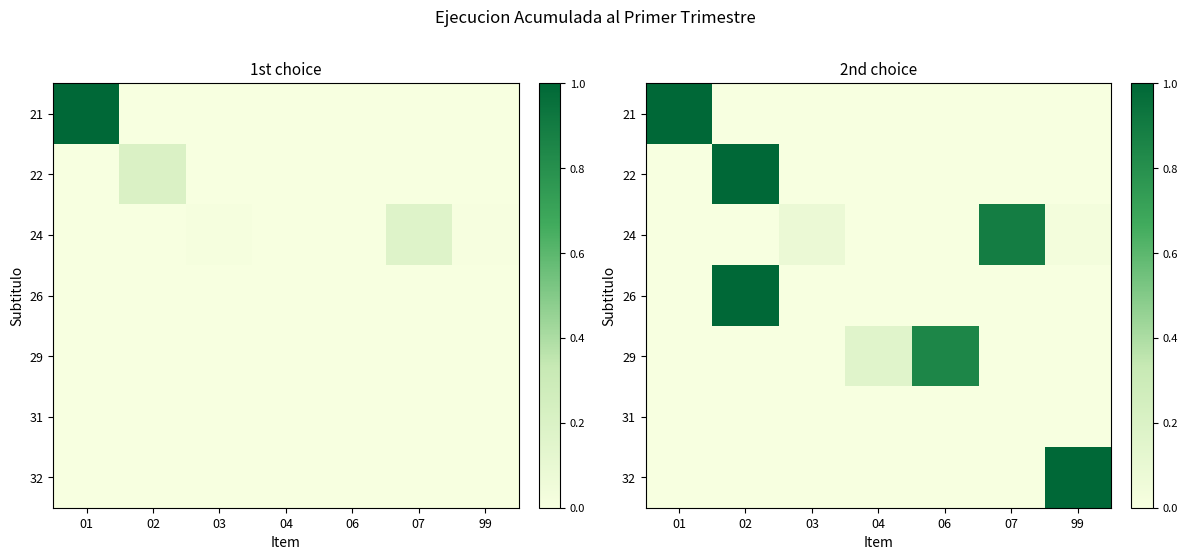

The value of 32 at 99 is 1.0. True or false?

True